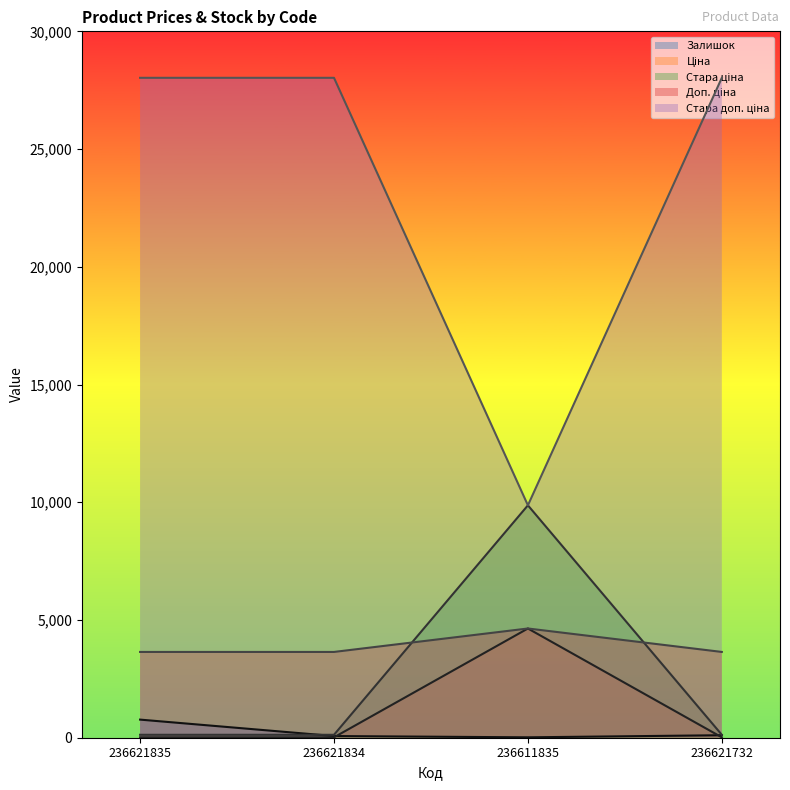

Which series has the largest range (max minus min)?

Стара доп. ціна